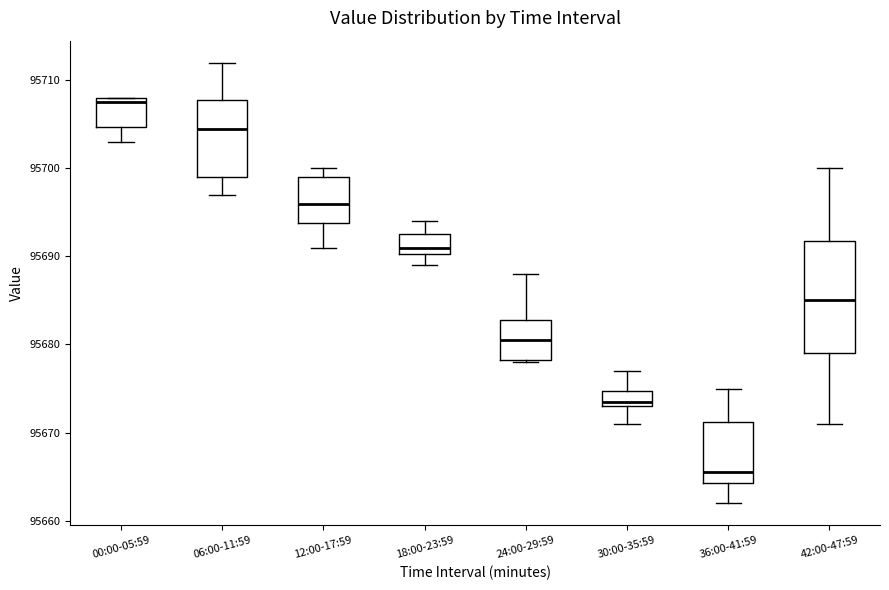

Reading left to right, transcribe this box plot: for each box, give where its median line is, the range the box spans, and where its two whiskers end, as read against the y-axis. The values are not printed on the chart, so give them approximately, as read against the axis.

00:00-05:59: median 95708 (just below the box's upper edge), box 95705 to 95708, whiskers 95703 to 95708
06:00-11:59: median 95705, box 95699 to 95708, whiskers 95697 to 95712
12:00-17:59: median 95696, box 95694 to 95699, whiskers 95691 to 95700
18:00-23:59: median 95691, box 95690 to 95693, whiskers 95689 to 95694
24:00-29:59: median 95681, box 95678 to 95683, whiskers 95678 to 95688
30:00-35:59: median 95674, box 95673 to 95675, whiskers 95671 to 95677
36:00-41:59: median 95666, box 95664 to 95671, whiskers 95662 to 95675
42:00-47:59: median 95685, box 95679 to 95692, whiskers 95671 to 95700